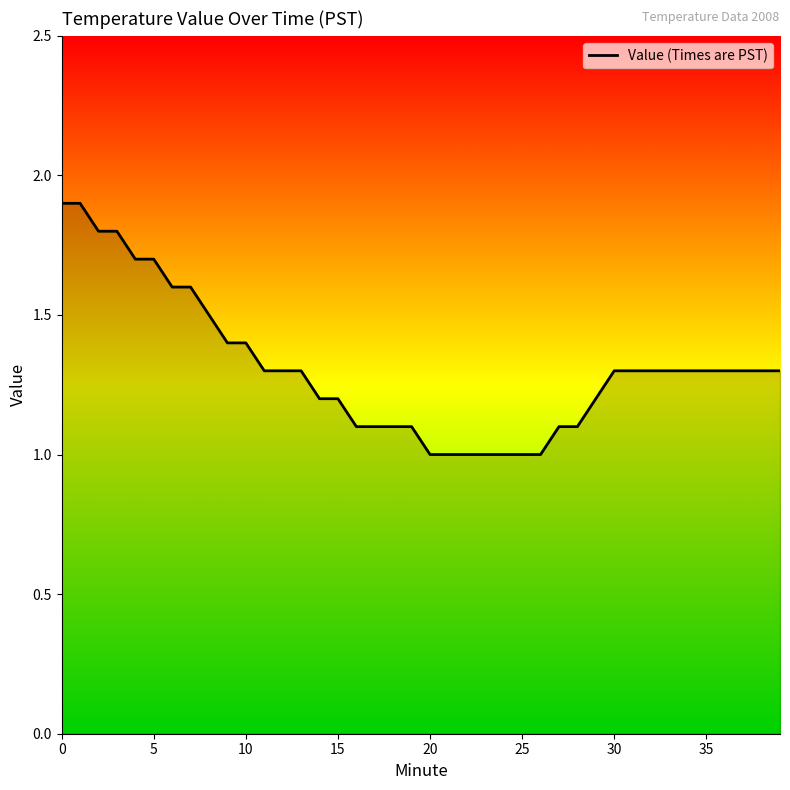

How many lines are shown in the chart?

1